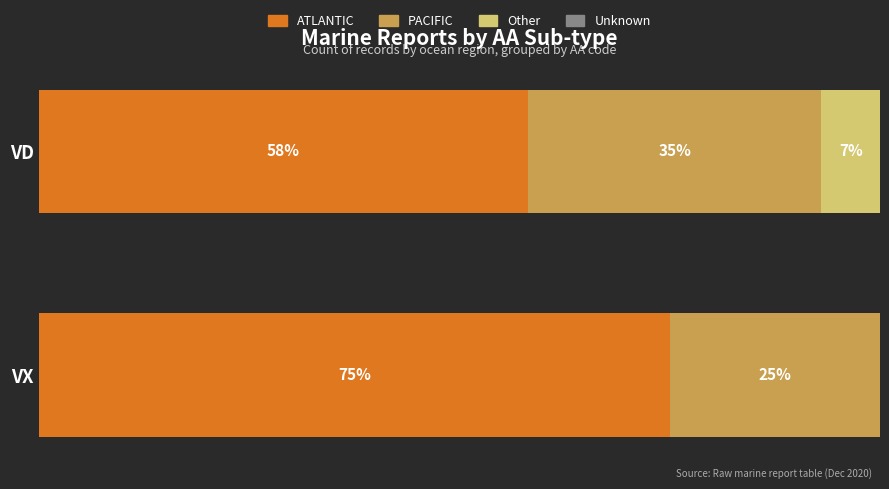

At which label does ATLANTIC reach its peak?

VX